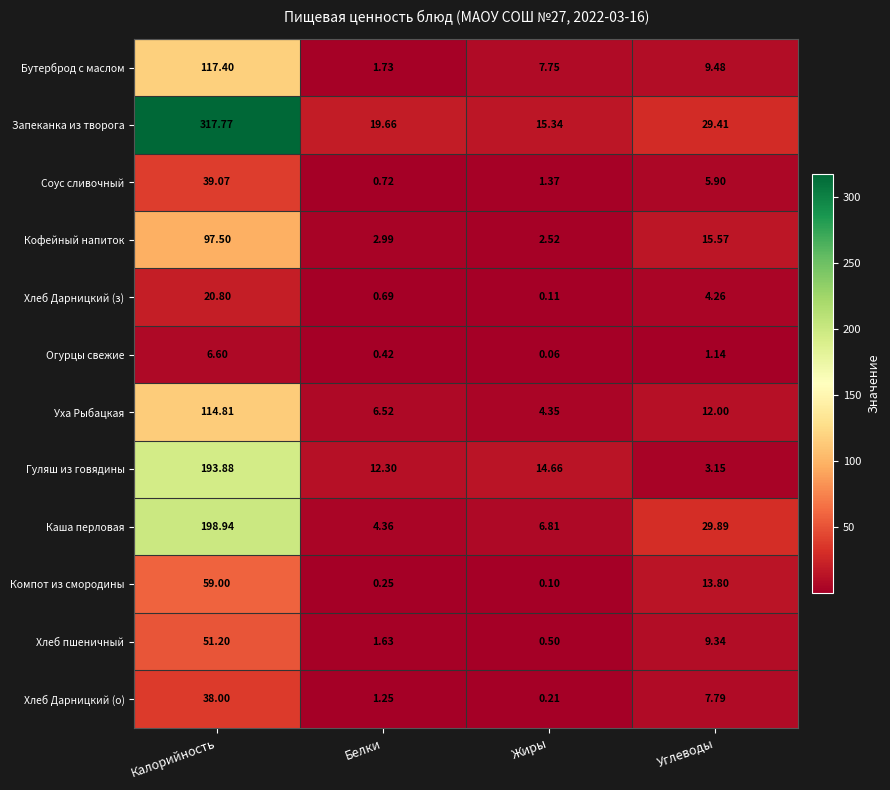

What is the difference between the highest and lowest values at Жиры?

15.3